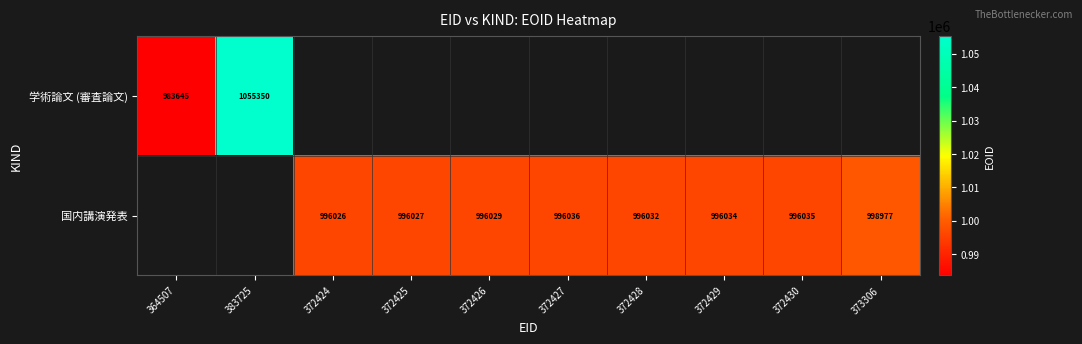

The value of 国内講演発表 at 372429 is 996034. True or false?

True